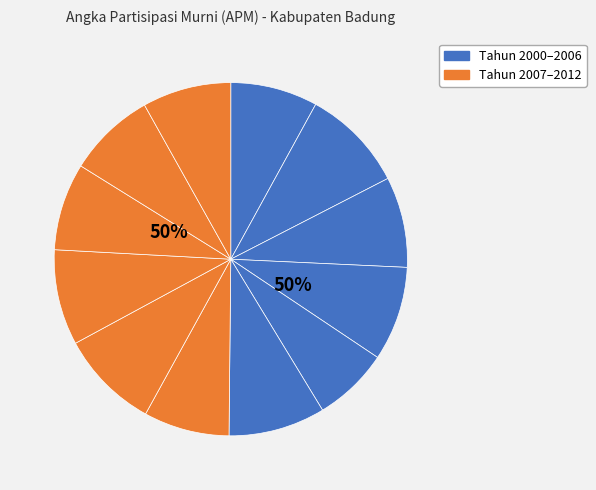

Is Tahun 2006 the majority of the pie?

No